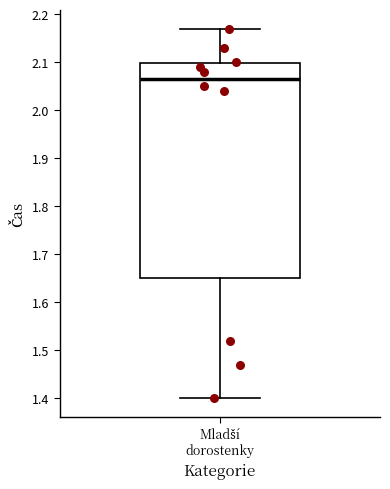

Read this box plot against the y-axis: the position of the median line, the range covered by the box, and the ends of both whiskers. The values are not printed on the chart, so give them approximately, as read against the axis.

median 2.07, box 1.65 to 2.10, whiskers 1.40 to 2.17